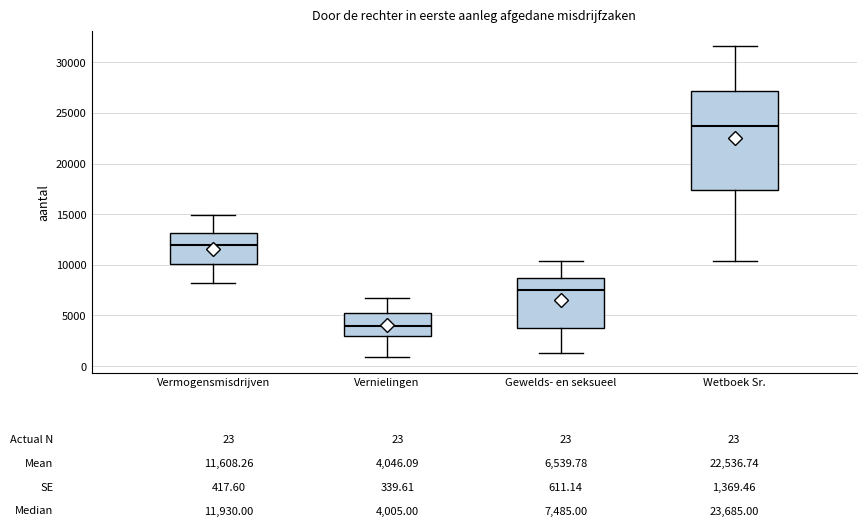

Comparing the boxes themselves (not the whiskers), which one is the tallest?

Wetboek Sr.